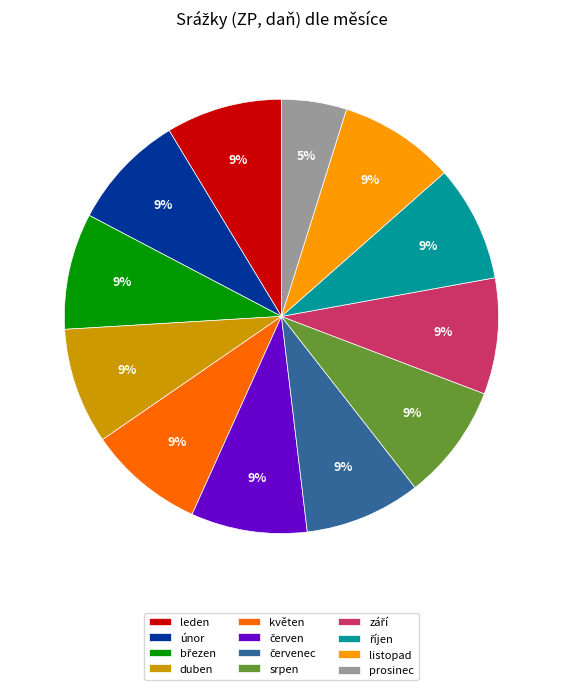

True or false: únor accounts for 21% of the total.

False